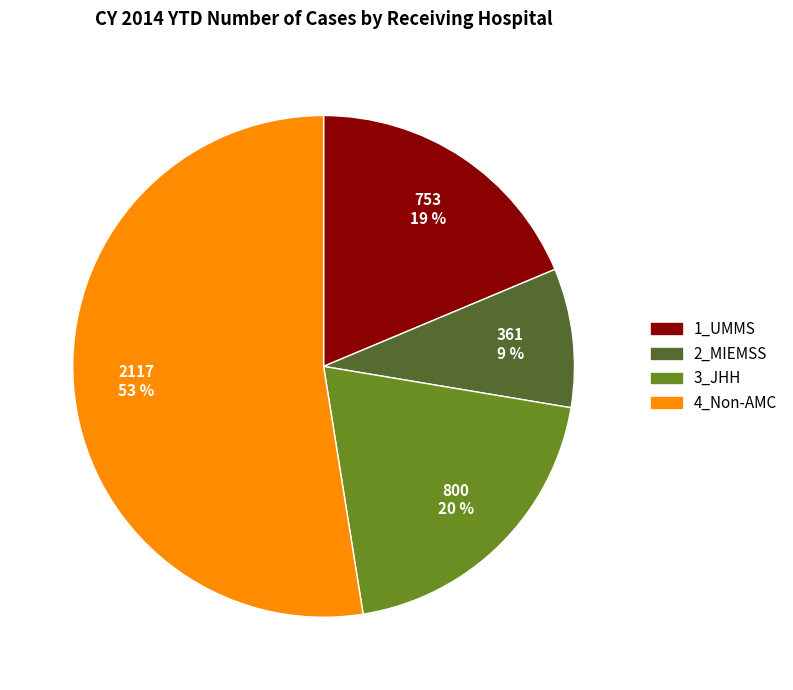

To the nearest percent, what is the average slice percentage?

25%